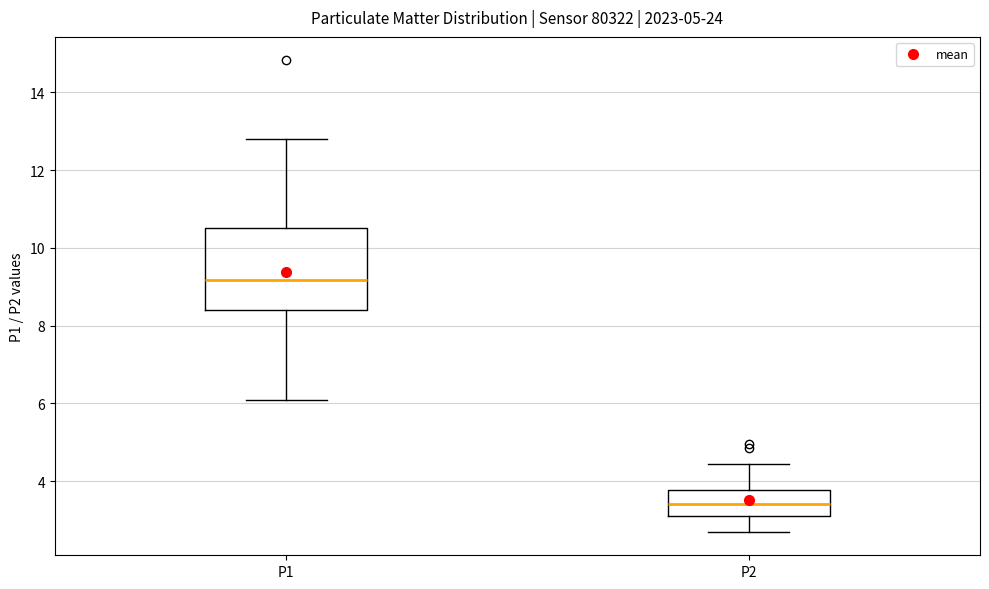

Reading left to right, transcribe this box plot: for each box, give where its median line is, the range the box spans, and where its two whiskers end, as read against the y-axis. The values are not printed on the chart, so give them approximately, as read against the axis.

P1: median 9.2, box 8.4 to 10.6, whiskers 6.2 to 12.8
P2: median 3.4, box 3.2 to 3.8, whiskers 2.8 to 4.4